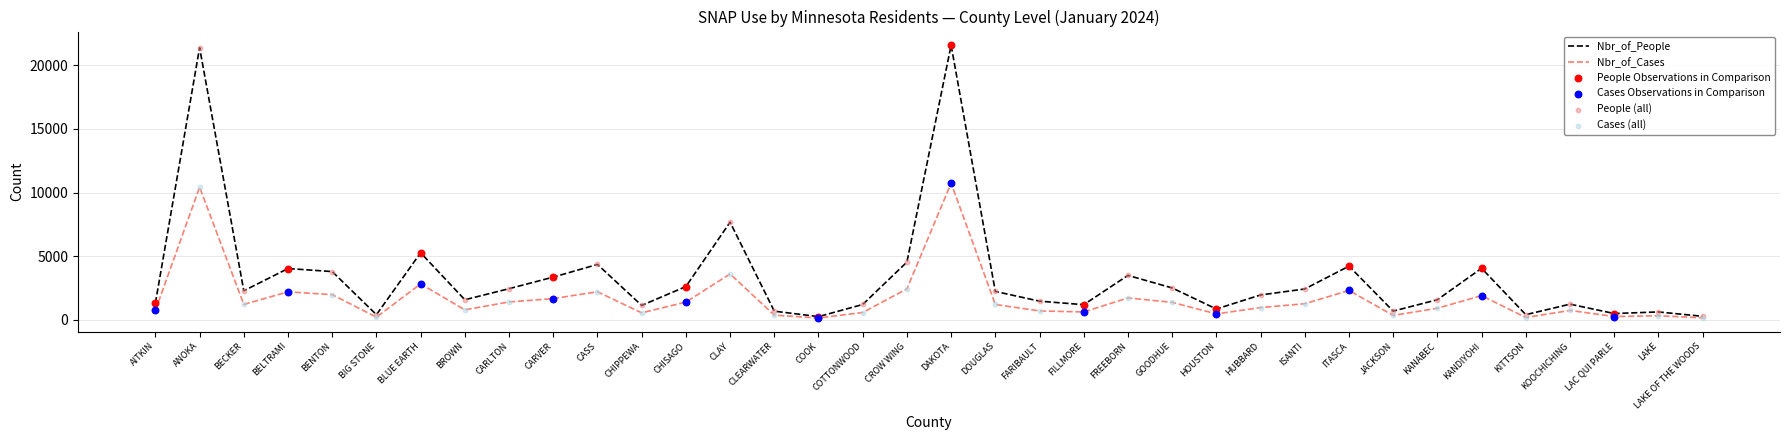

Which series has the largest range (max minus min)?

Nbr_of_People